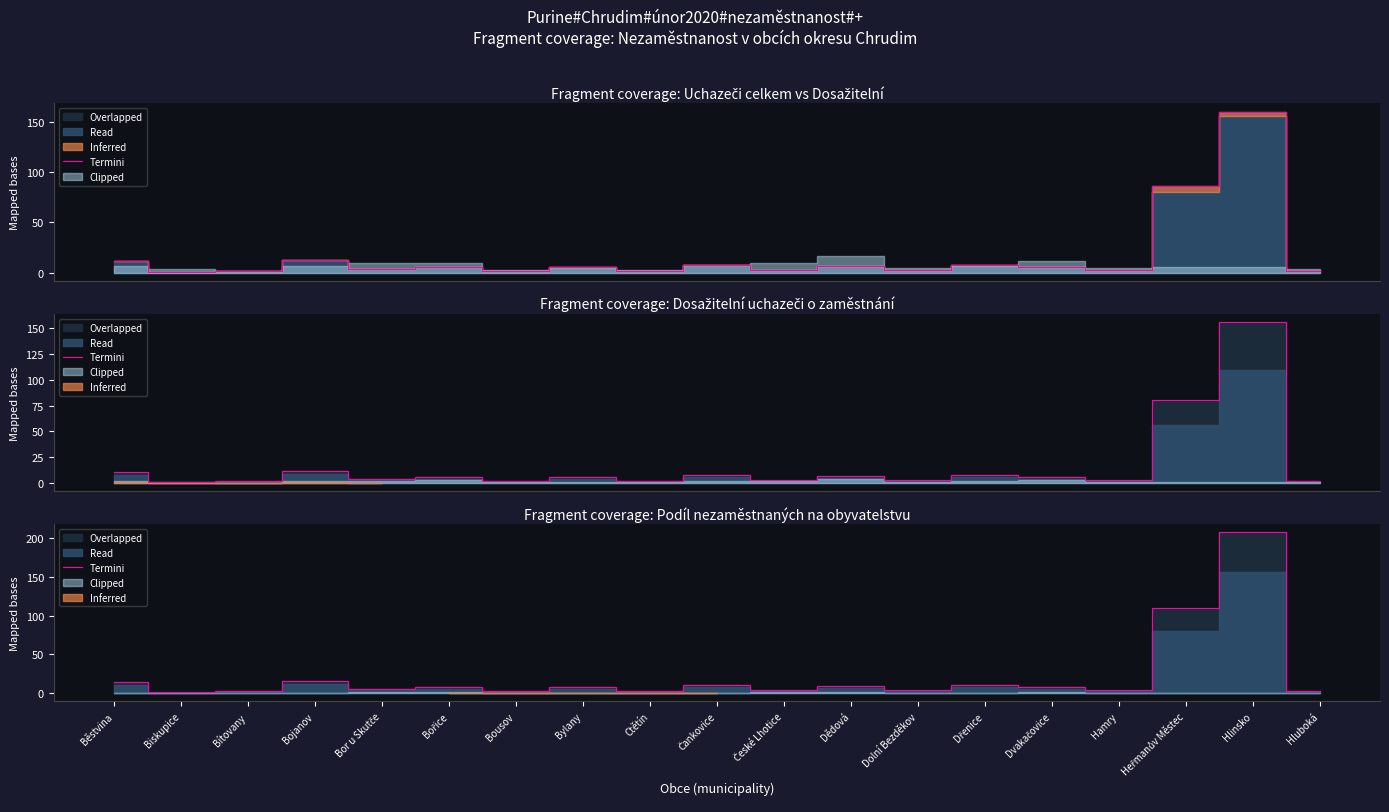

Rank the categories by value from highest to lowest.

Hlinsko, Heřmanův Městec, Bojanov, Běstvina, Čankovice, Dřenice, Dědová, Bořice, Bylany, Dvakačovice, Bor u Skutče, České Lhotice, Dolní Bezděkov, Hamry, Bítovany, Bousov, Ctětín, Hluboká, Biskupice